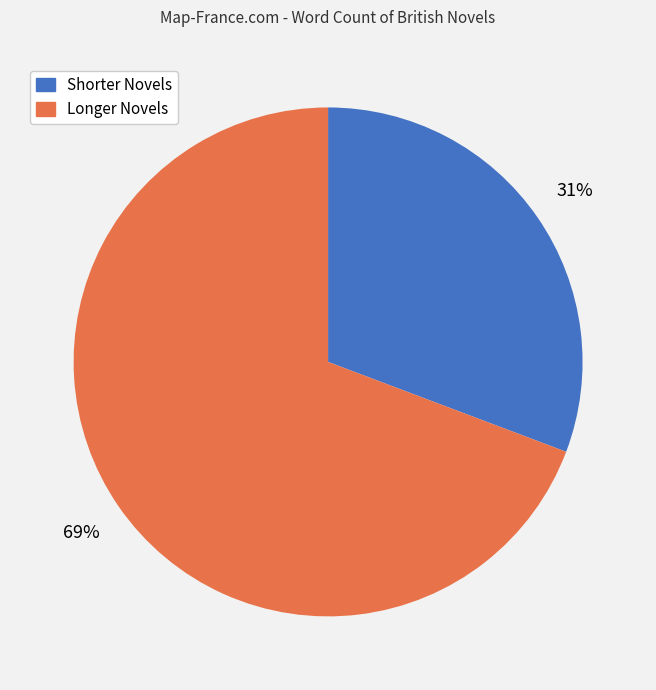

How many slices are in this pie chart?

2